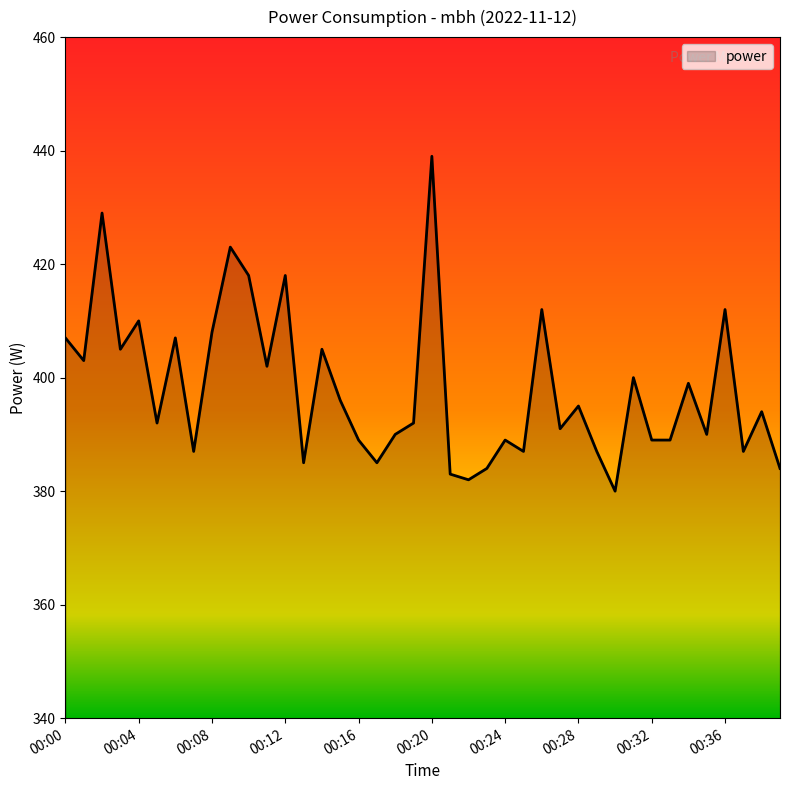

What is the greatest value displayed?

439